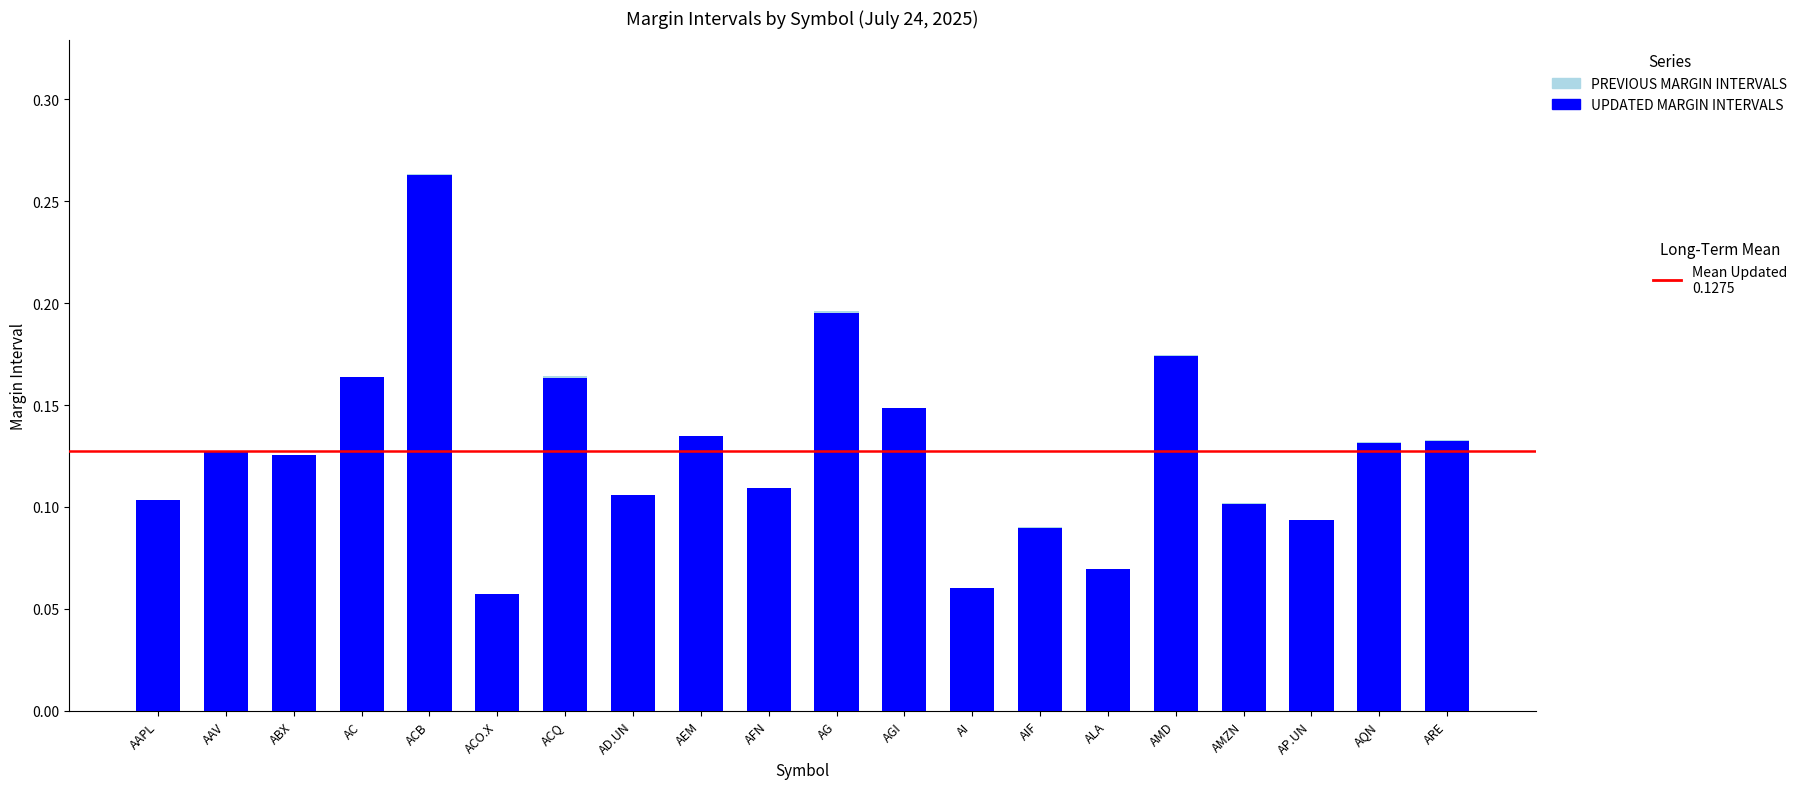

What is the lowest value of the PREVIOUS MARGIN INTERVALS series?

0.1